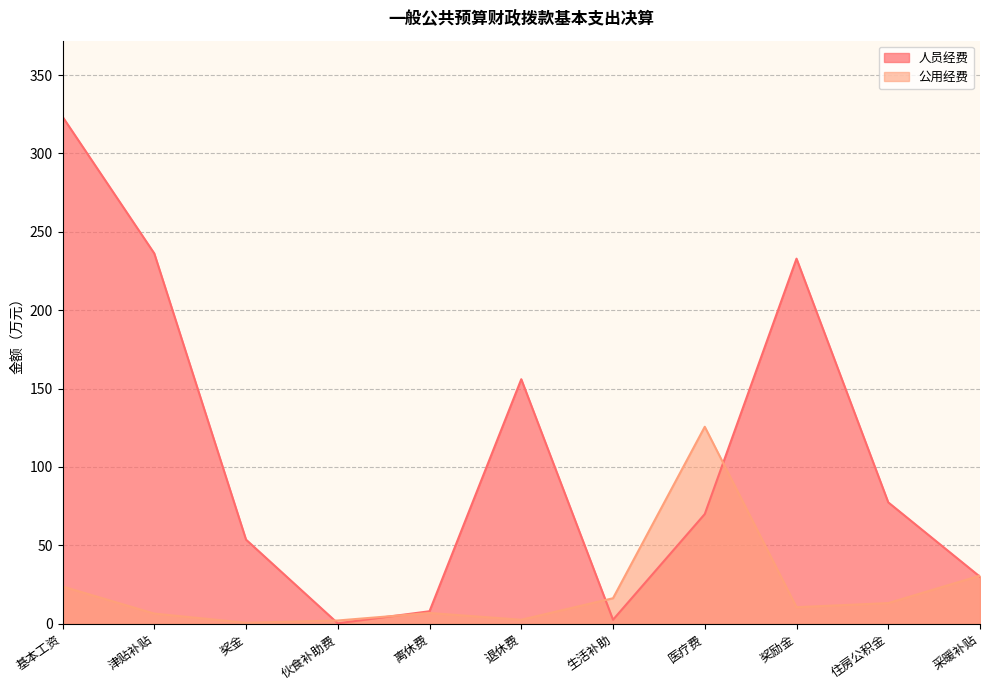

At how many categories does at least one series exceed 120?

5